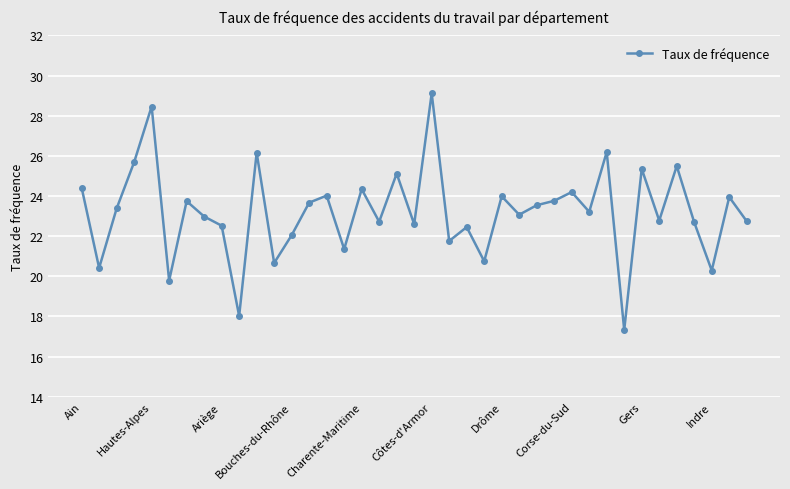

What is the maximum value shown in the chart?

29.1